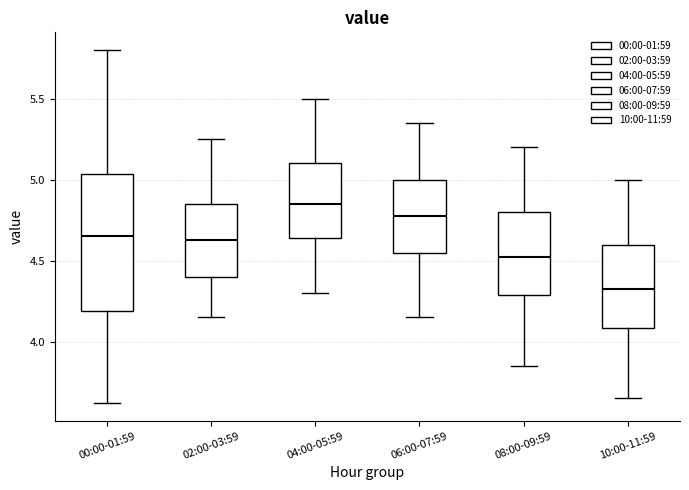

Where does the lower whisker of the box for 10:00-11:59 end on the y-axis? The values are not printed on the chart, so give them approximately, as read against the axis.

3.65